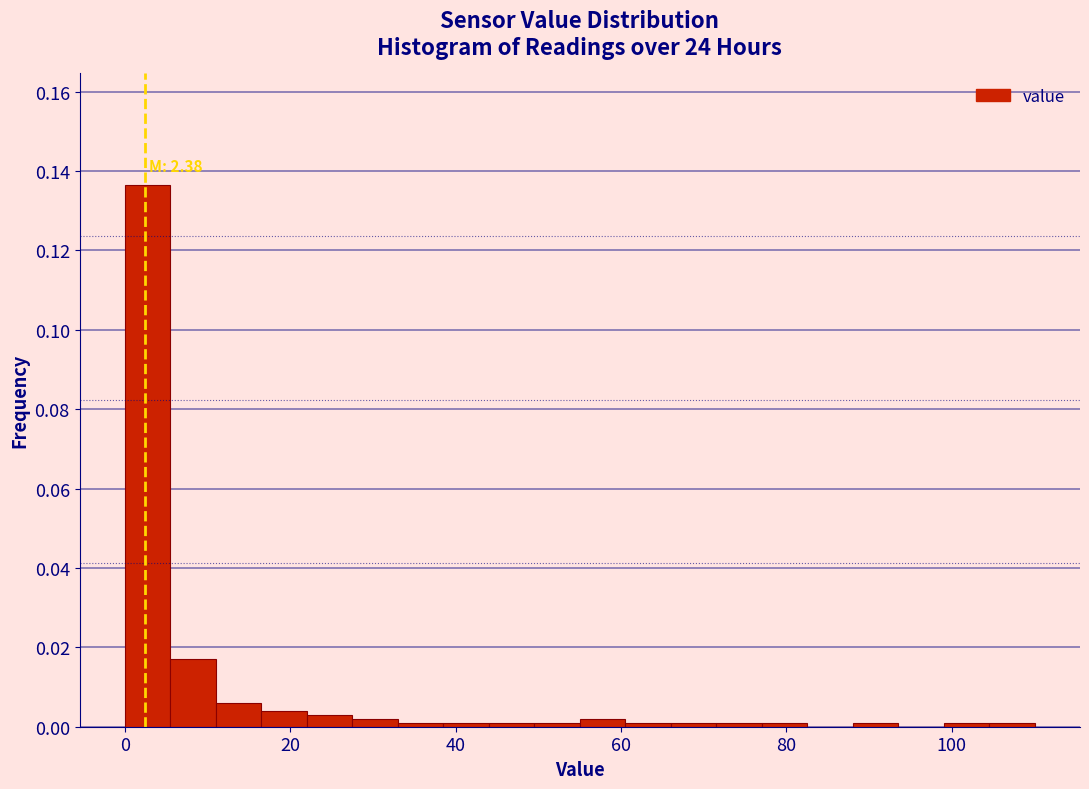

Around what value on the x-axis is the tallest bar? Give the approximate position of its centre, as read against the axis.

2